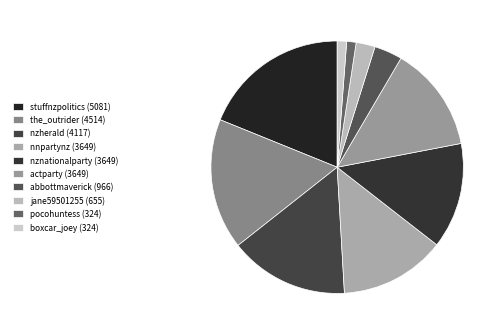

Is nznationalparty the majority of the pie?

No